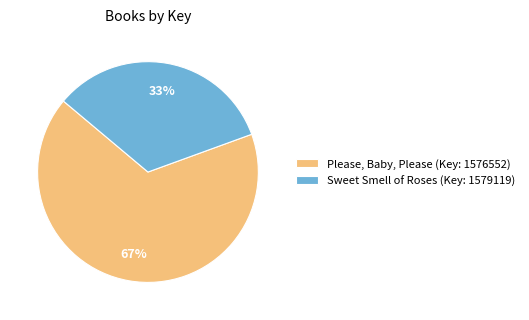

Do Please, Baby, Please (Key: 1576552) and Sweet Smell of Roses (Key: 1579119) together represent more than half of the pie?

Yes